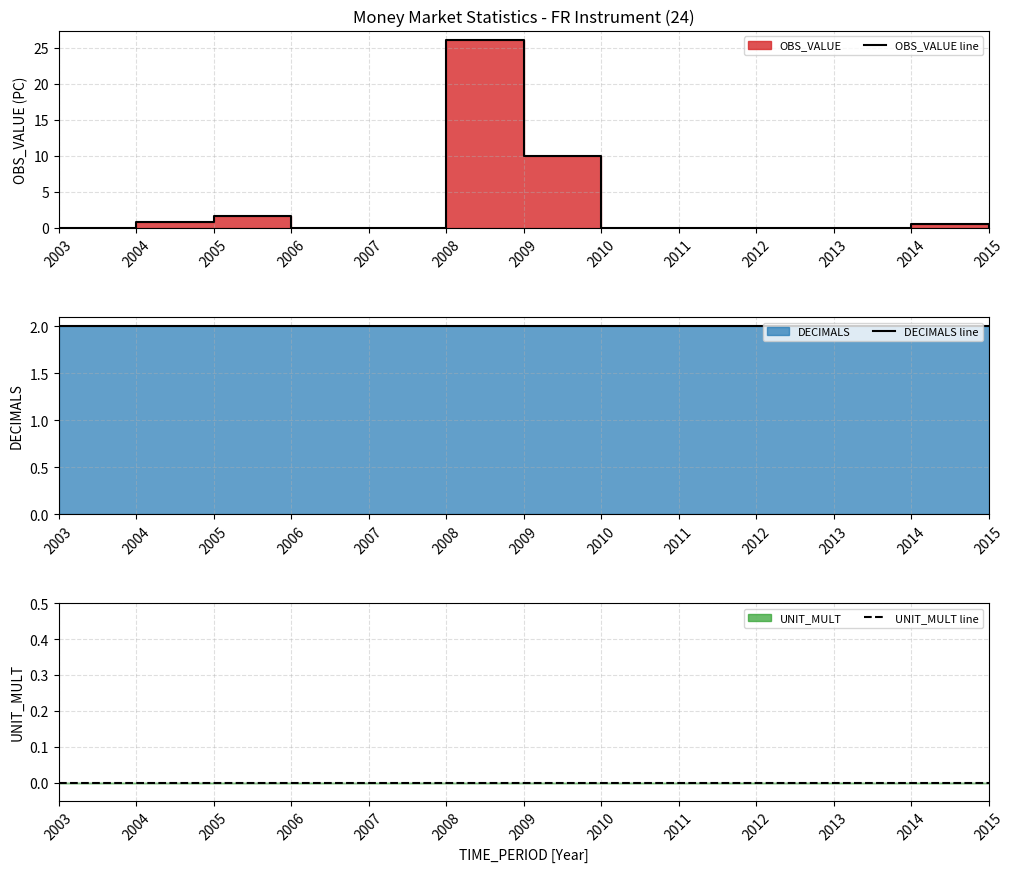

True or false: DECIMALS line has a value of 3.5 at 2013.

False